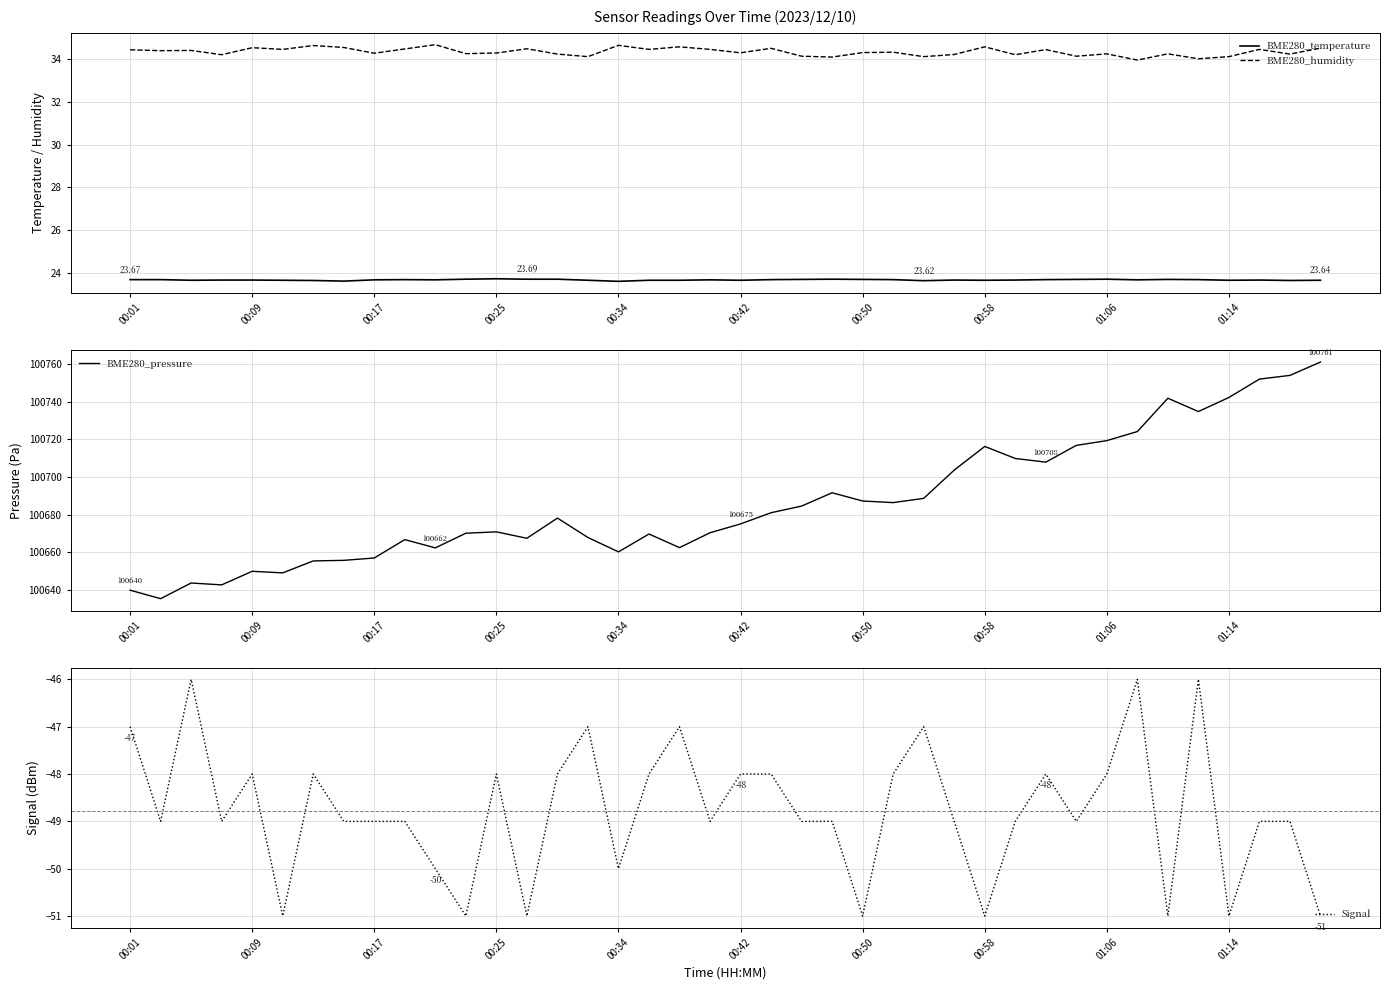

True or false: BME280_humidity and BME280_temperature cross at least once.

False